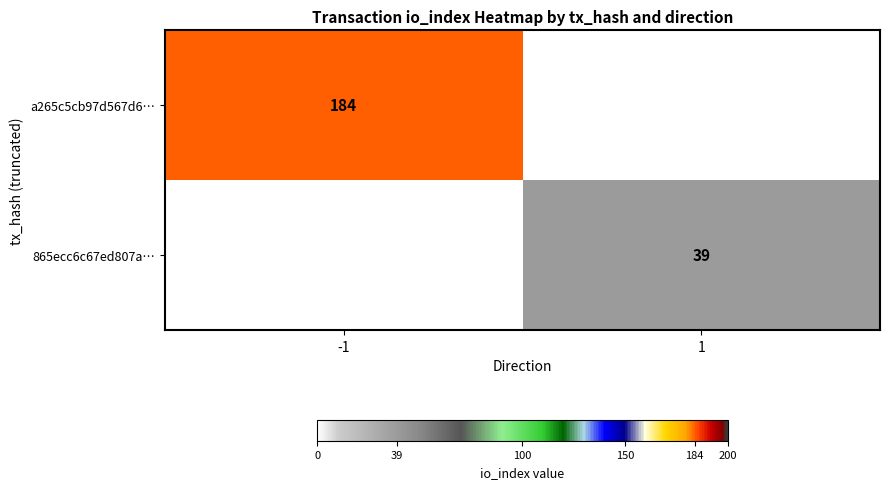

How many data points does each series have?

2